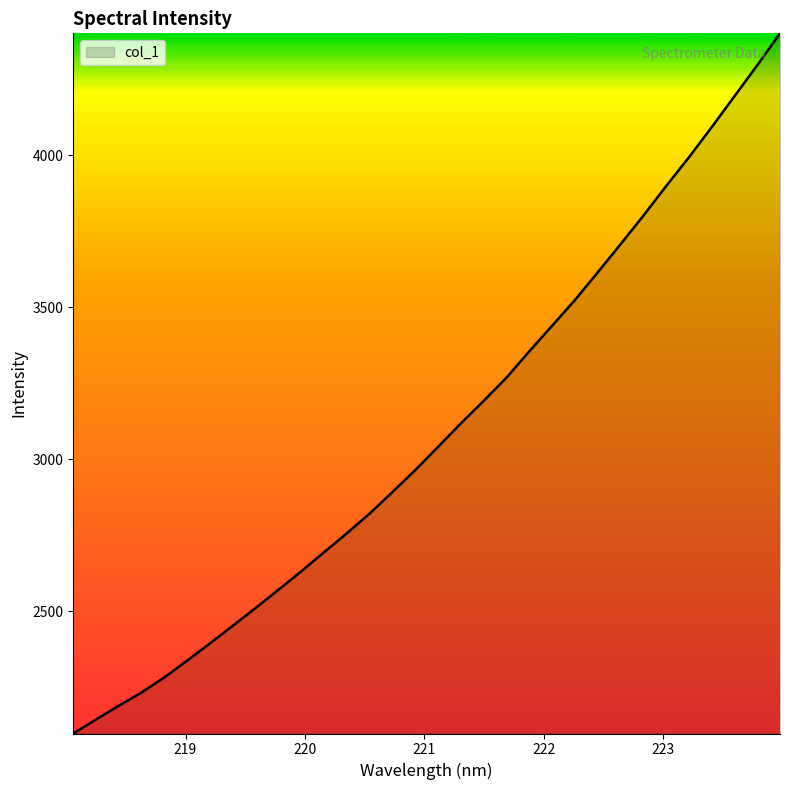

What is the average value?

3091.7